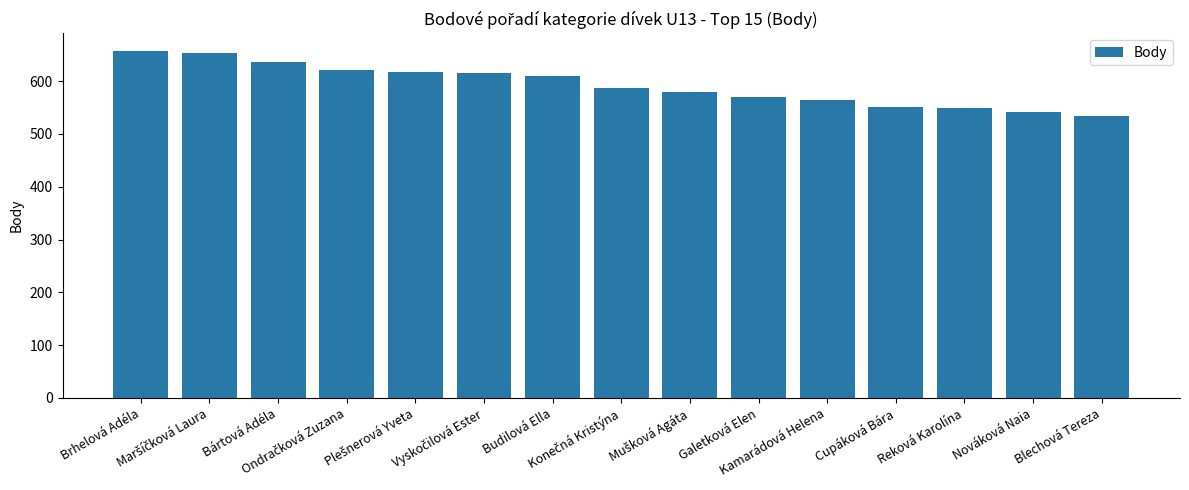

What is the maximum value shown in the chart?

658.0